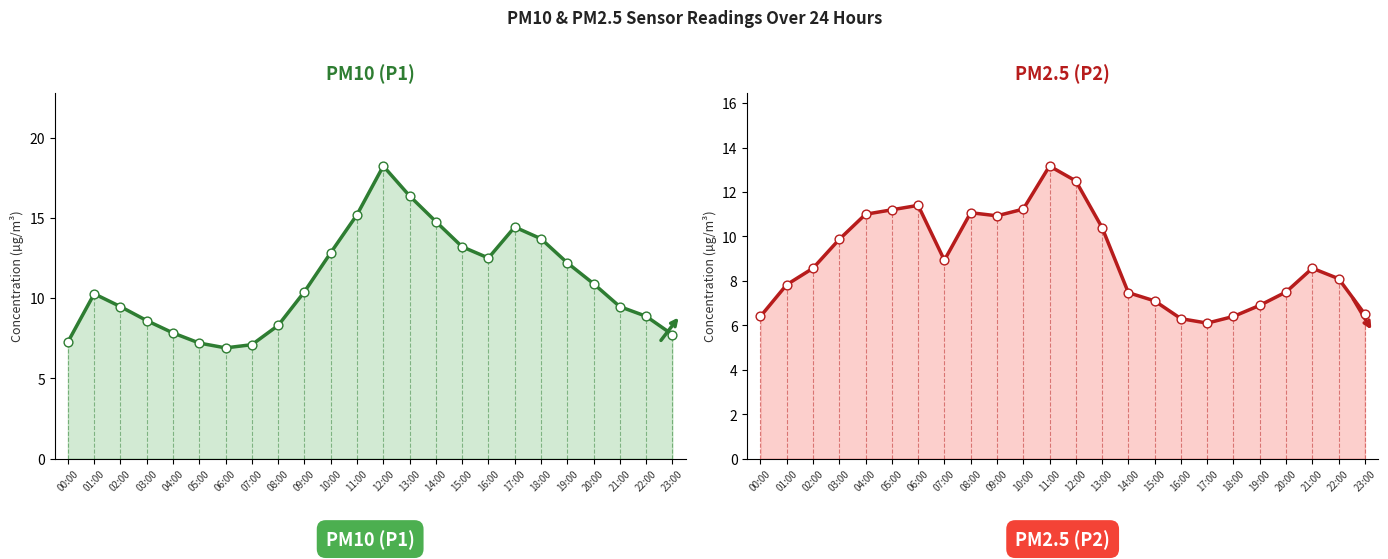

What is the total value across all series at 22:00?

17.0